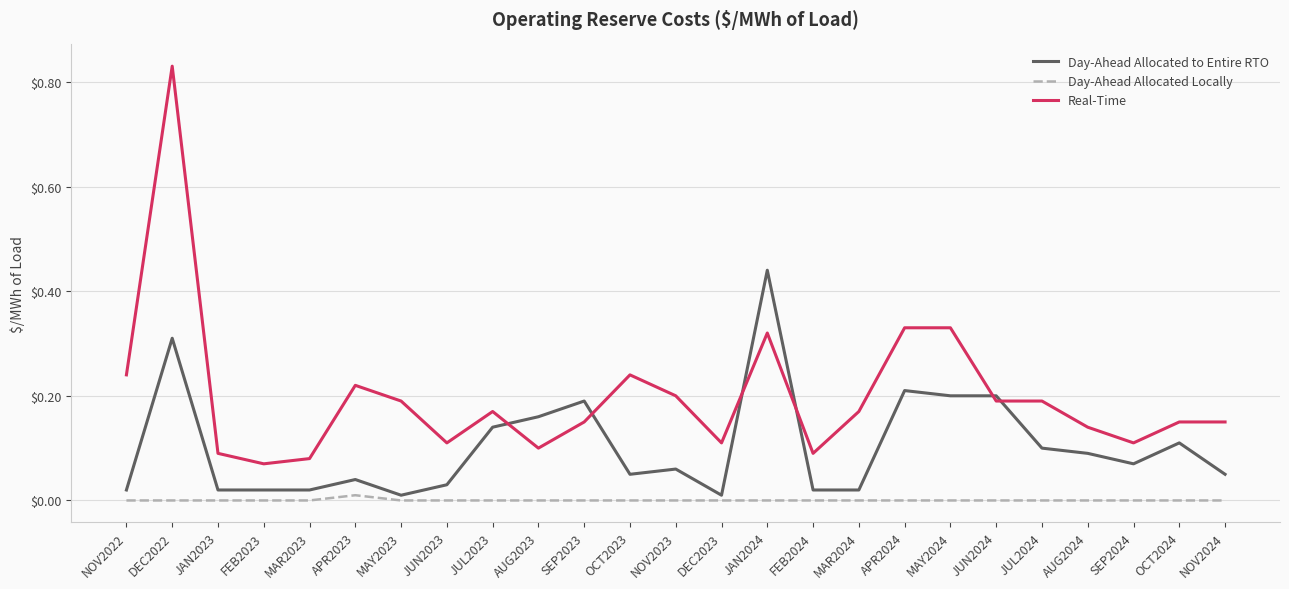

True or false: Day-Ahead Allocated Locally has a value of 0.0 at MAR2024.

True